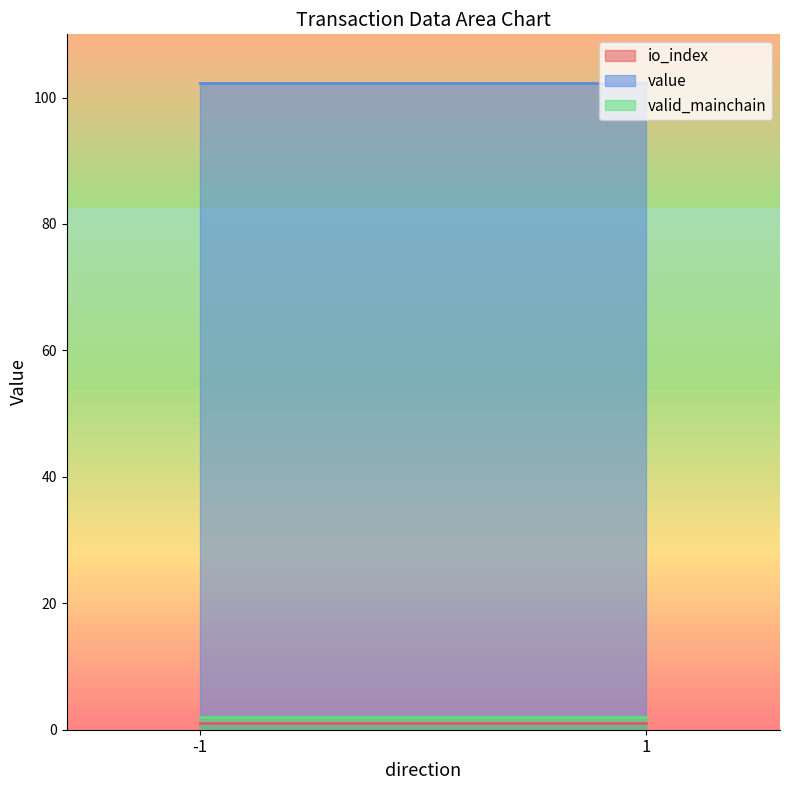

What is the spread (max minus min) of values at 1?

101.3